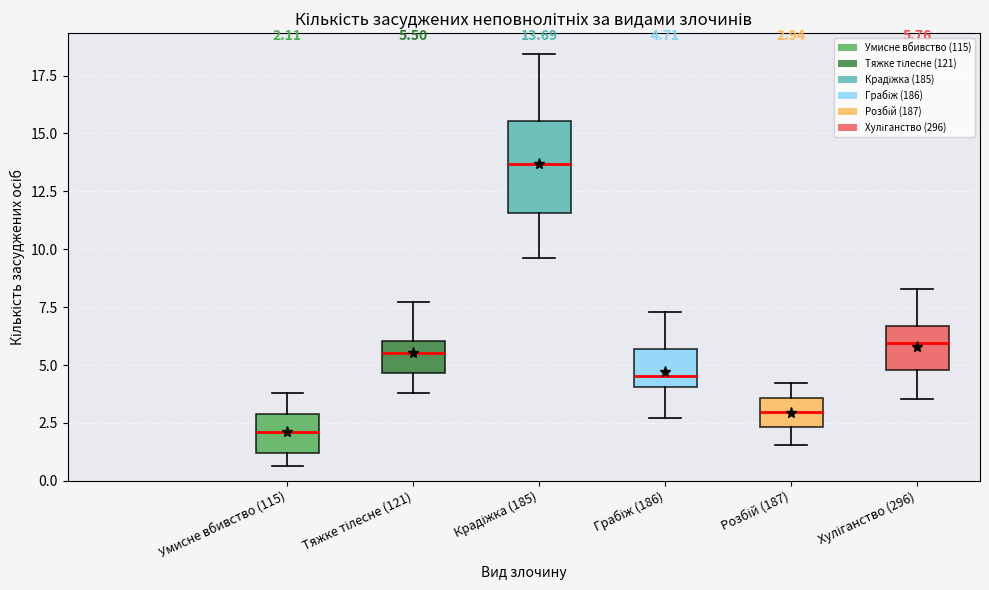

Which box has the lowest median line?

Умисне вбивство (115)